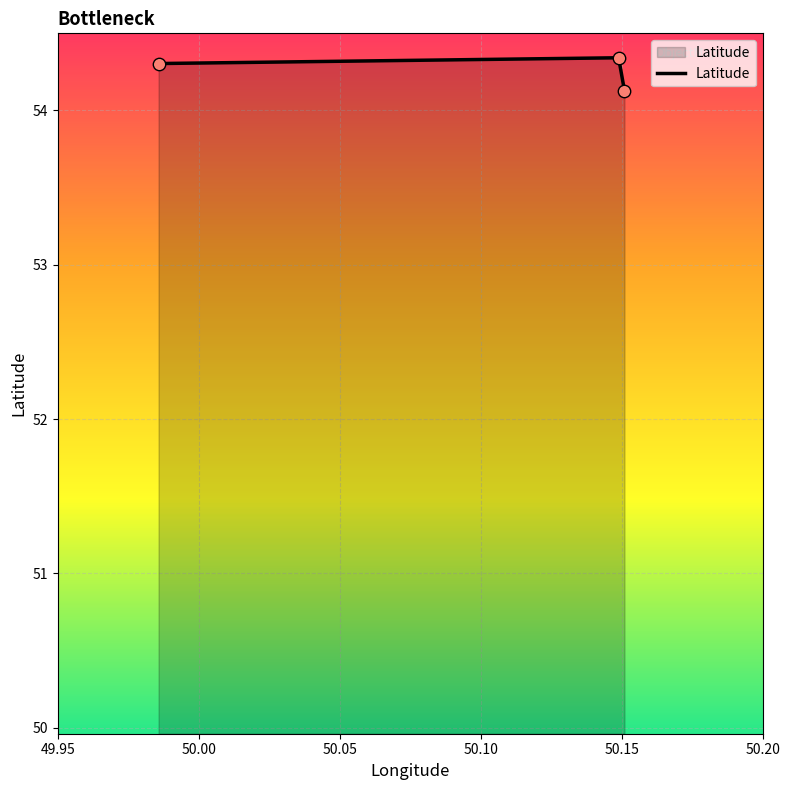

How many values are between 54 and 55?

3